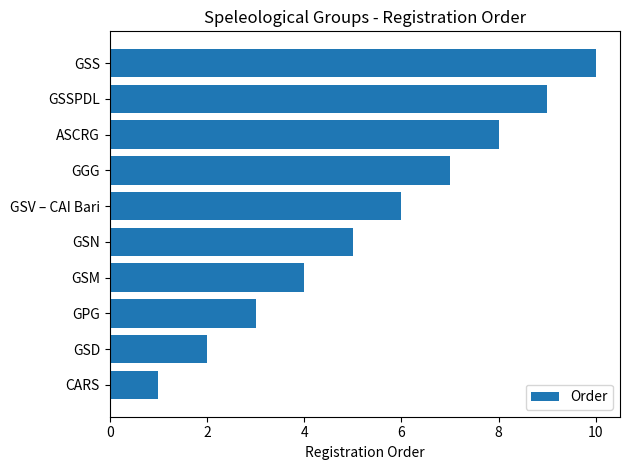

What is the change in value from GPG to GGG?

+4